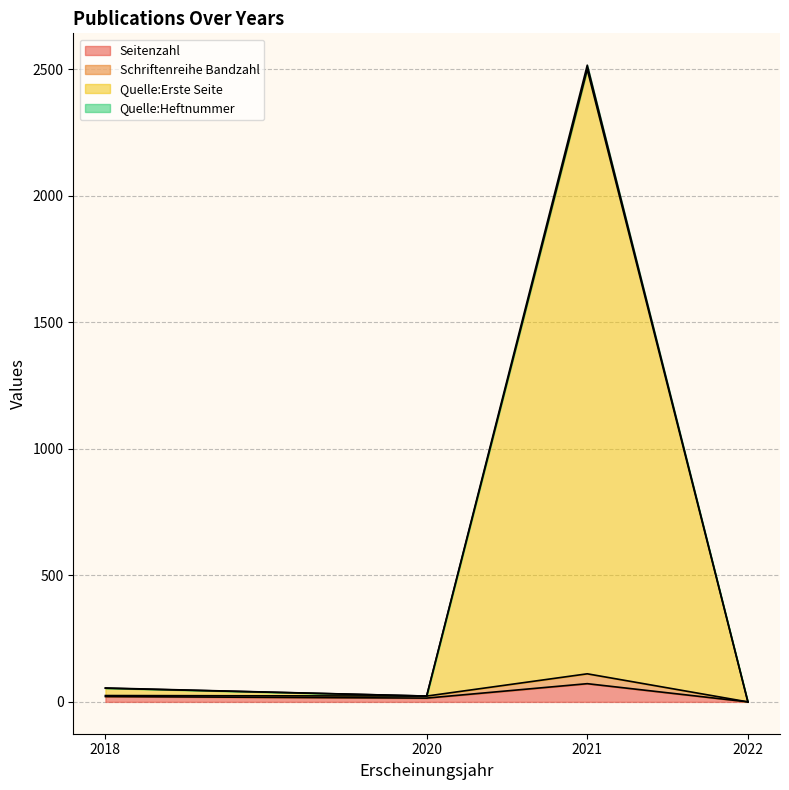

Where is Quelle:Heftnummer nearest to the value 5?

2021